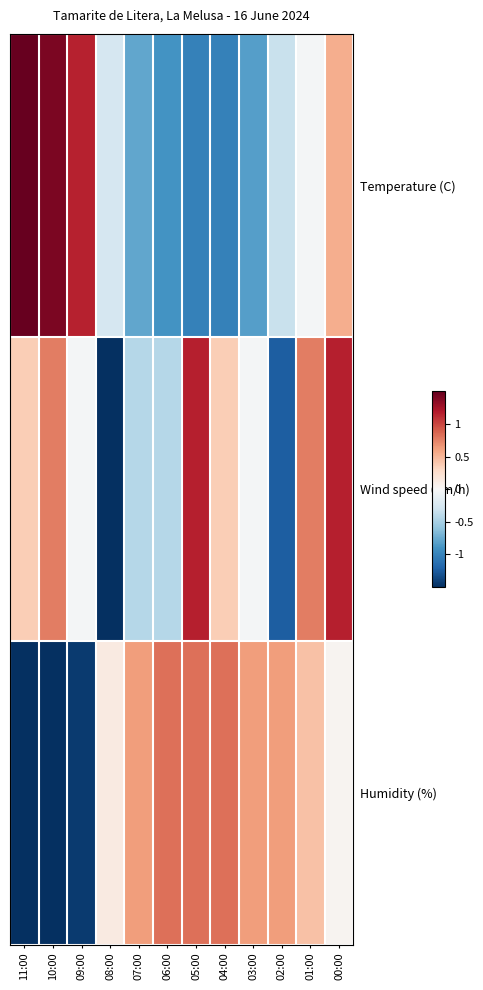

Which category has the lowest value across all series?

08:00